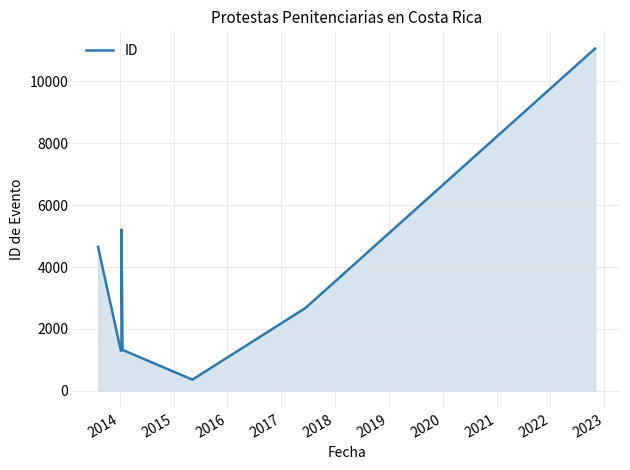

Which has a higher value, 2017 or 2016?

2017